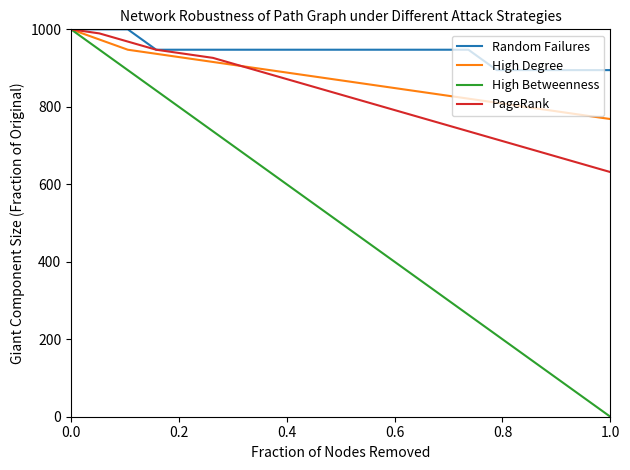

Which series has the largest range (max minus min)?

High Betweenness